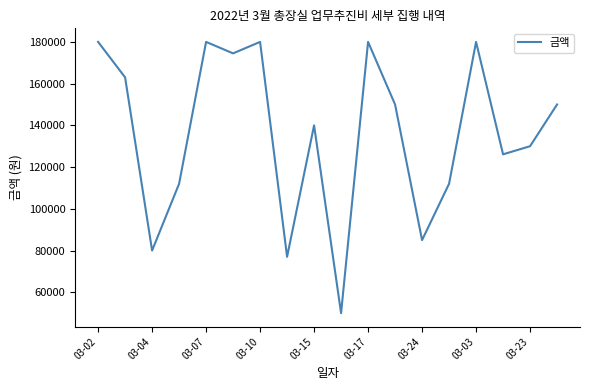

What is the minimum value shown in the chart?

50000